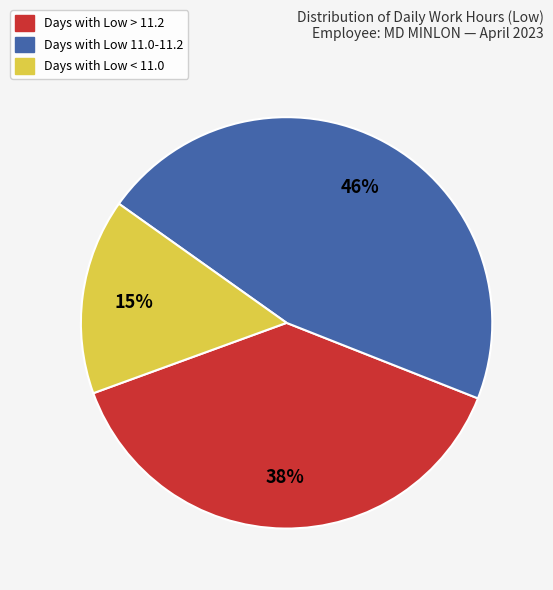

To the nearest percent, what is the average slice percentage?

33%